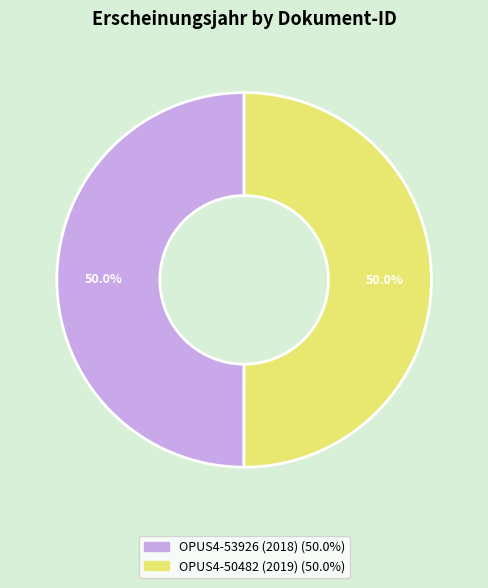

What is the ratio of the value at OPUS4-50482 (2019) to the value at OPUS4-53926 (2018)?

1.0